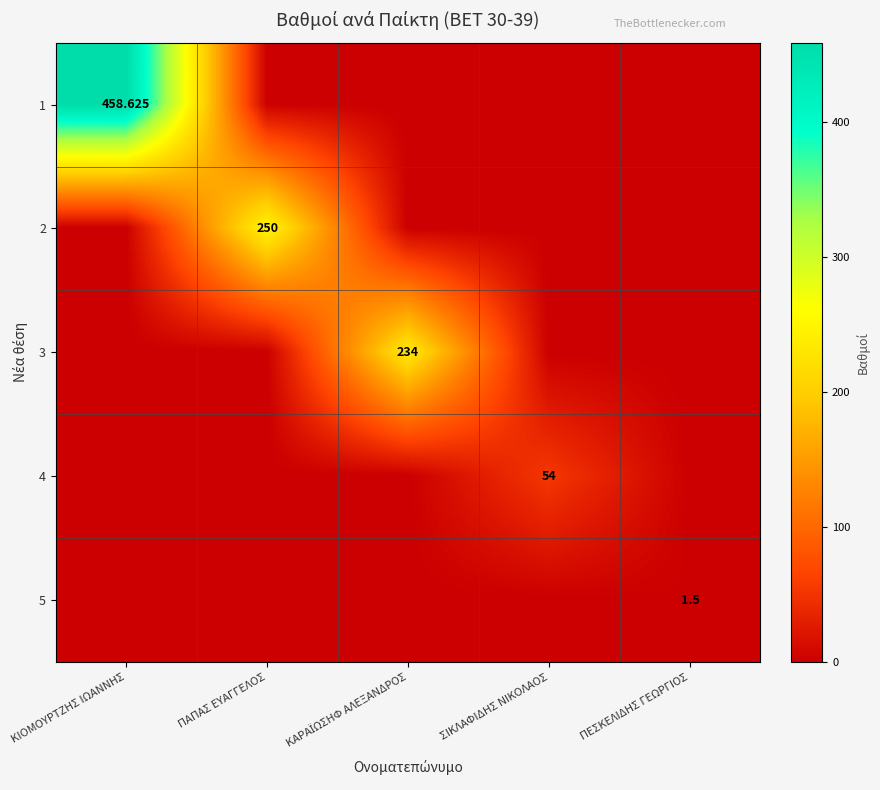

Count the number of data series in this chart.

5